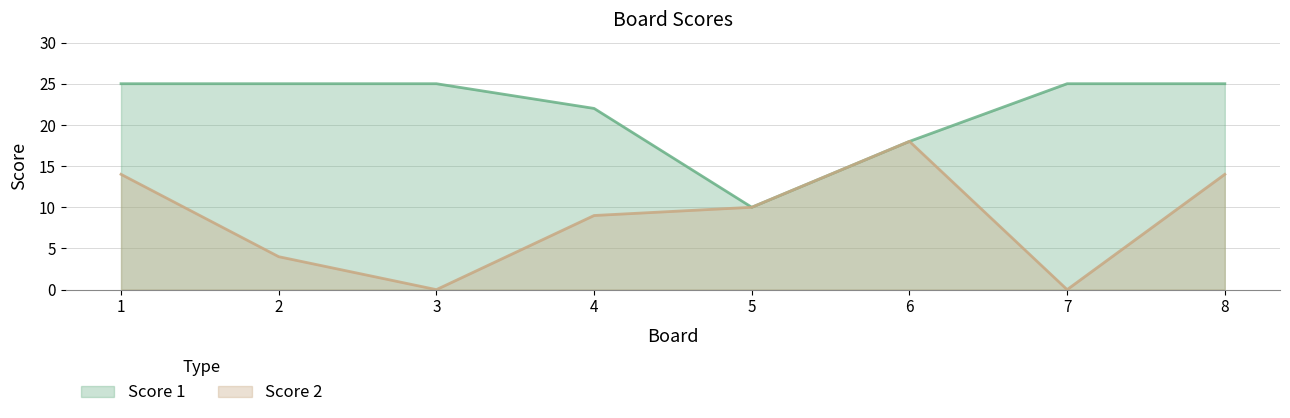

What is the difference between the maximum and second lowest values in the Score 1 series?

7